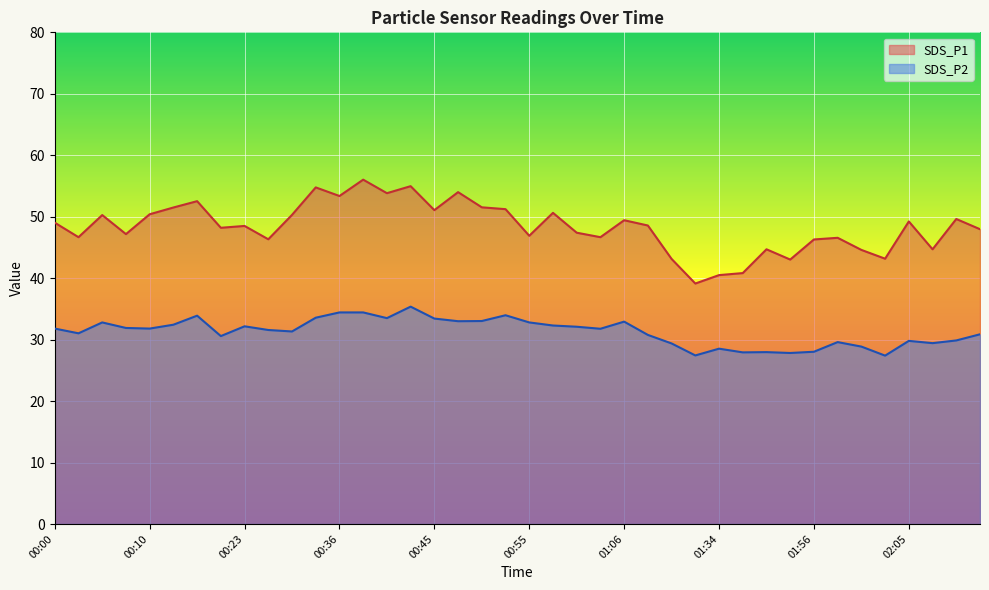

List the labels in order of SDS_P1 value, largest first.

00:38, 00:43, 00:33, 00:48, 00:41, 00:36, 00:18, 00:50, 00:13, 00:53, 00:45, 00:58, 00:10, 00:31, 00:05, 02:10, 01:06, 02:05, 00:00, 01:08, 00:23, 00:21, 02:13, 01:00, 00:08, 00:55, 00:03, 01:03, 01:58, 00:26, 01:56, 01:51, 02:08, 02:00, 02:03, 01:21, 01:53, 01:40, 01:34, 01:32